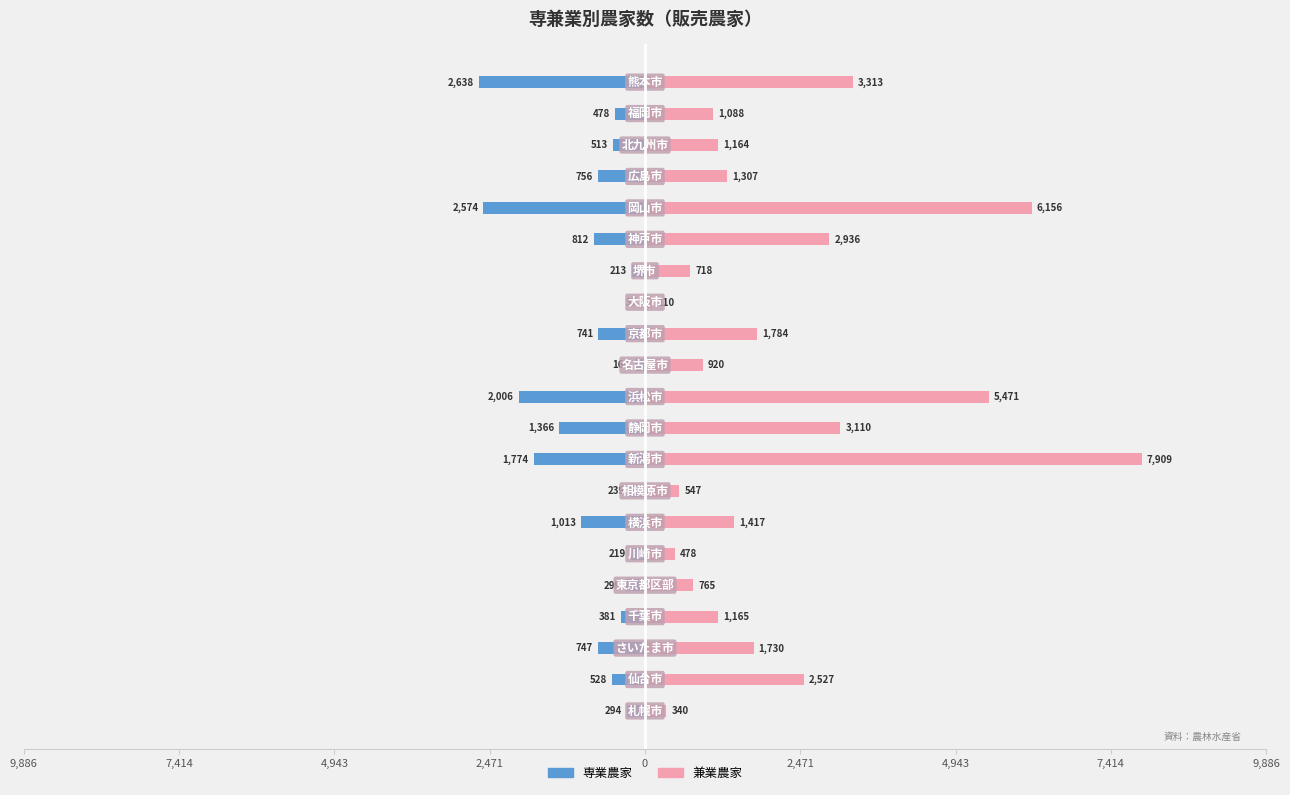

Between 11 and 19, which series saw the biggest shift?

専業農家